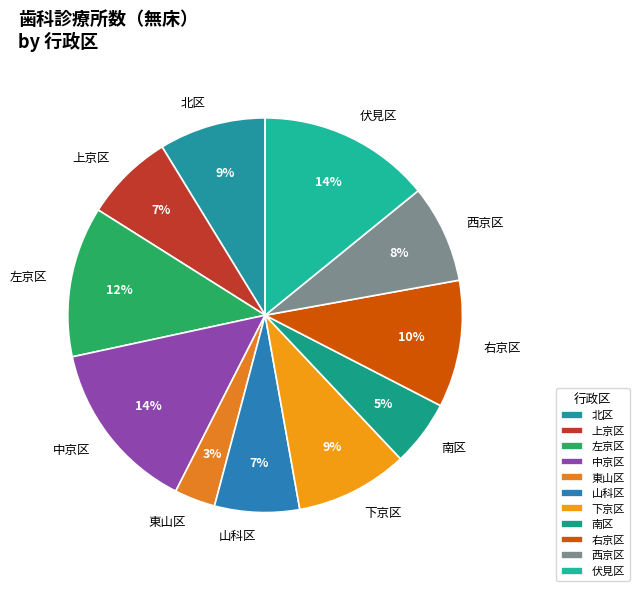

What is the ratio of the value at 上京区 to the value at 左京区?

0.6